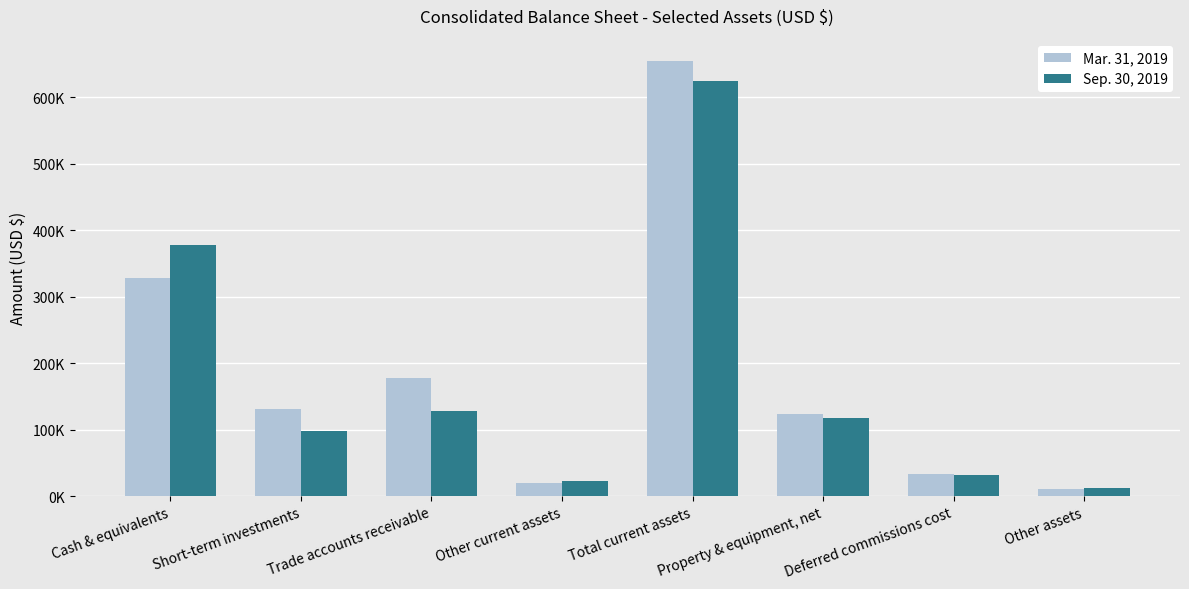

Which series has the largest range (max minus min)?

Mar. 31, 2019